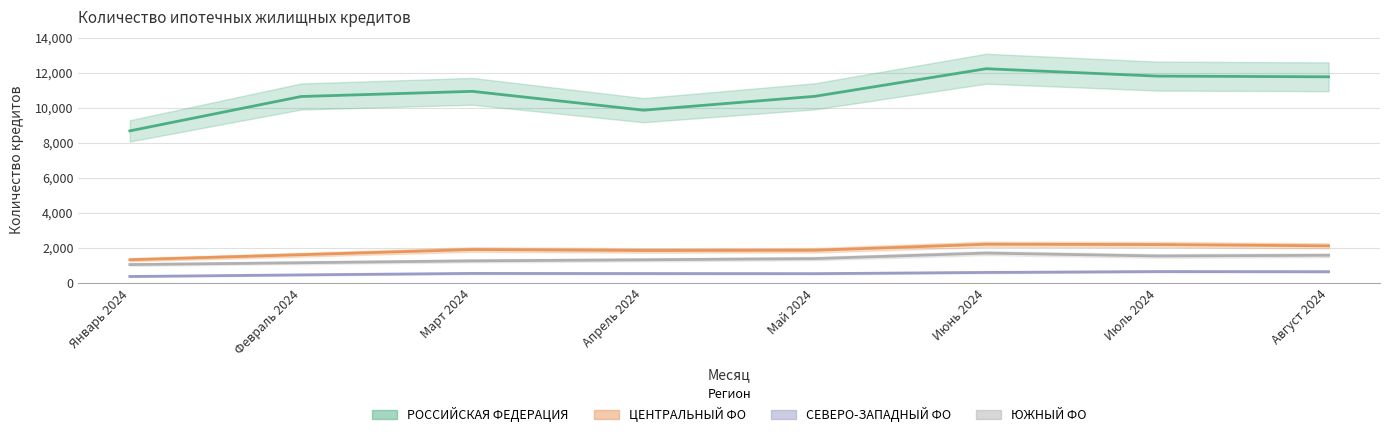

True or false: СЕВЕРО-ЗАПАДНЫЙ ФО and РОССИЙСКАЯ ФЕДЕРАЦИЯ intersect in this chart.

False